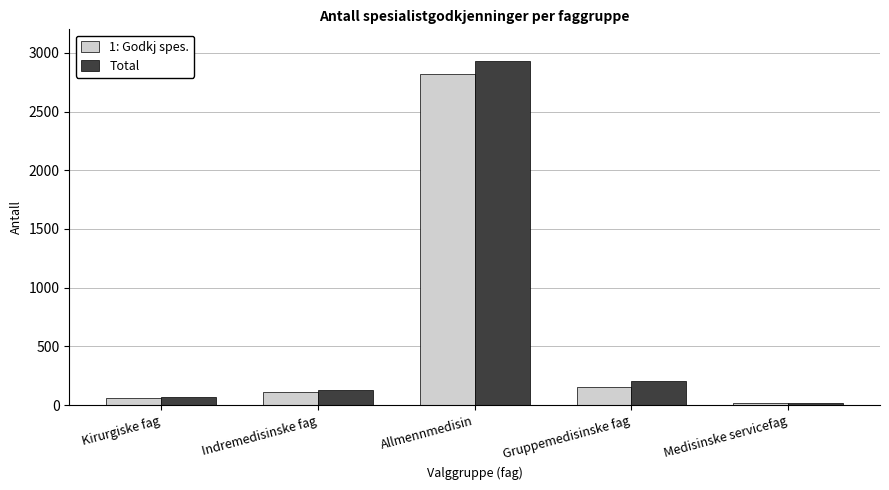

What is the difference between the highest and lowest values at Kirurgiske fag?

11